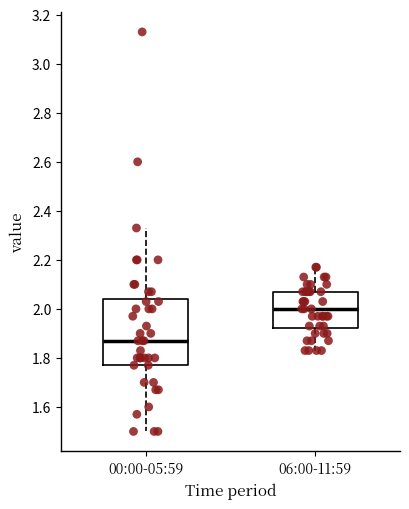

Where does the upper whisker of the box for 00:00-05:59 end on the y-axis? The values are not printed on the chart, so give them approximately, as read against the axis.

2.34